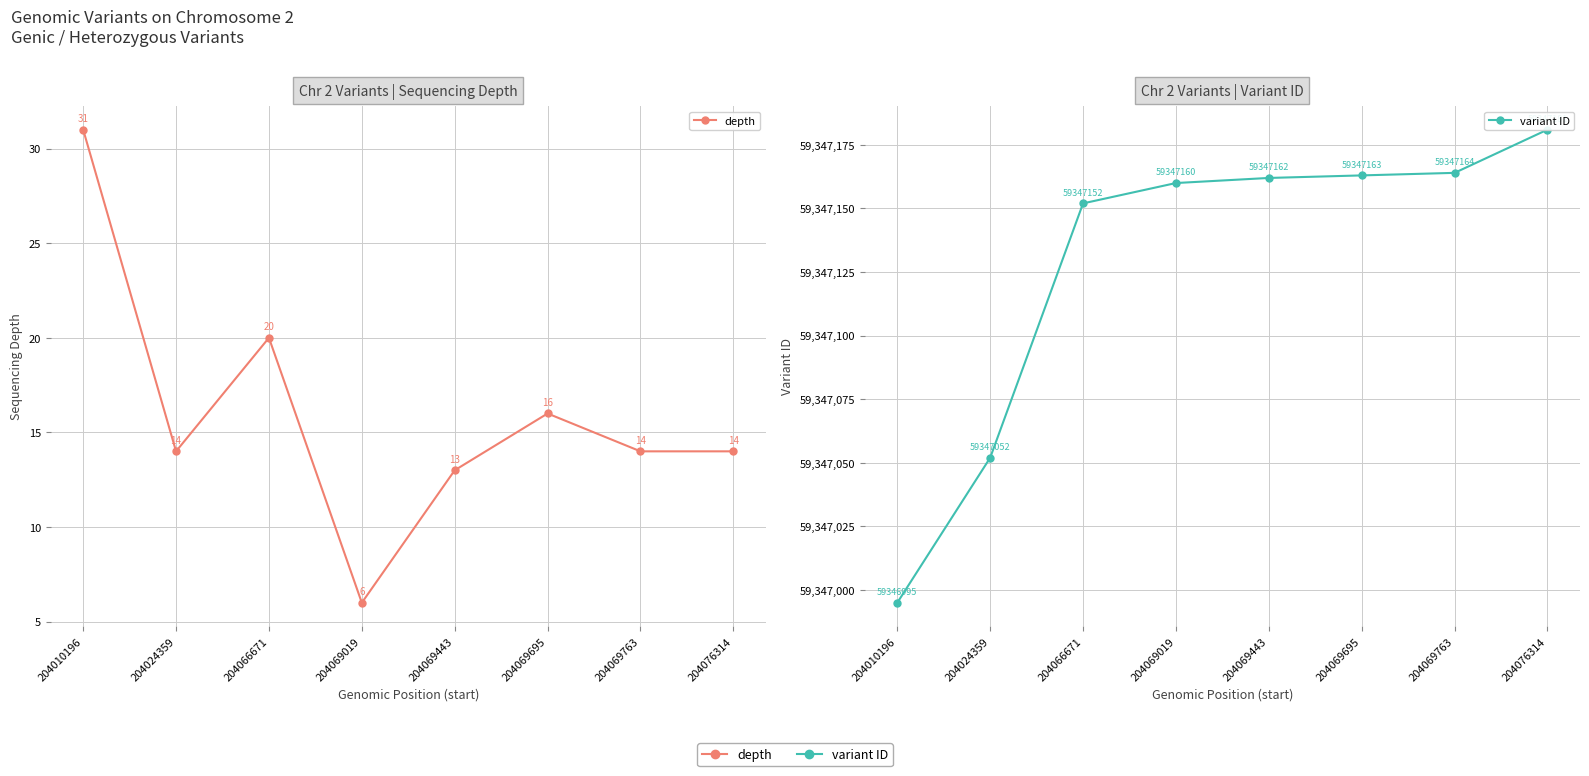

What are all the series names shown in the legend?

depth, variant ID